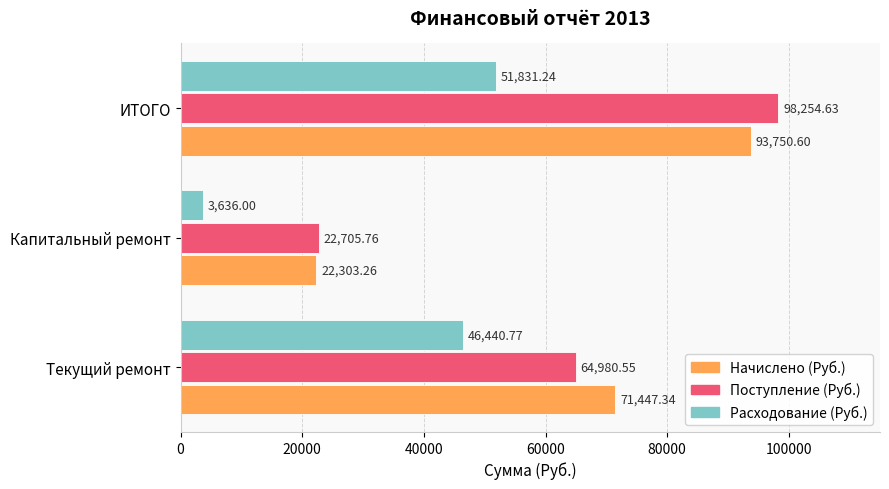

How many series are shown in this chart?

3